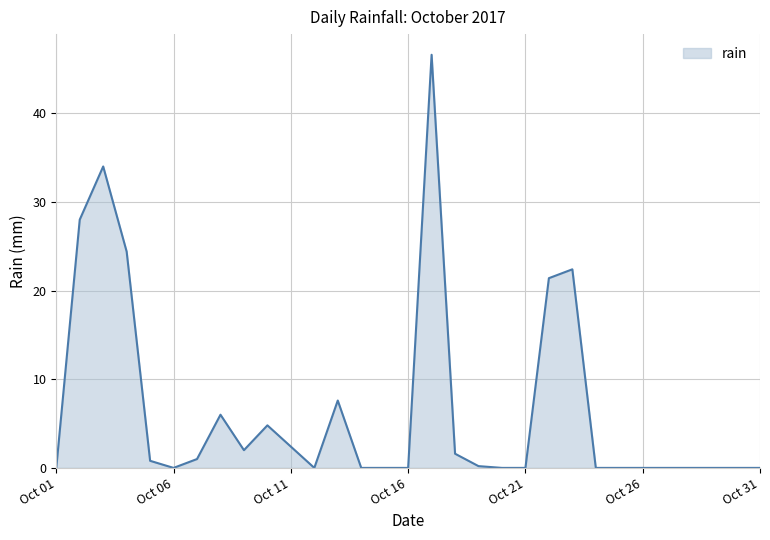

What is the greatest value displayed?

46.6